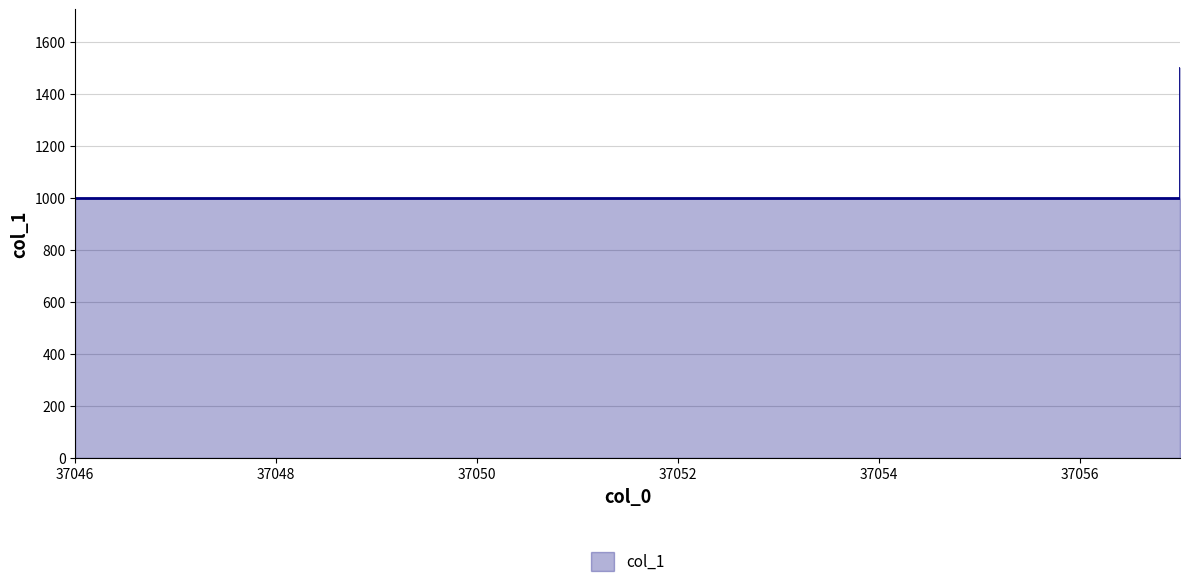

Count the values in the range 1000 to 1500.

2